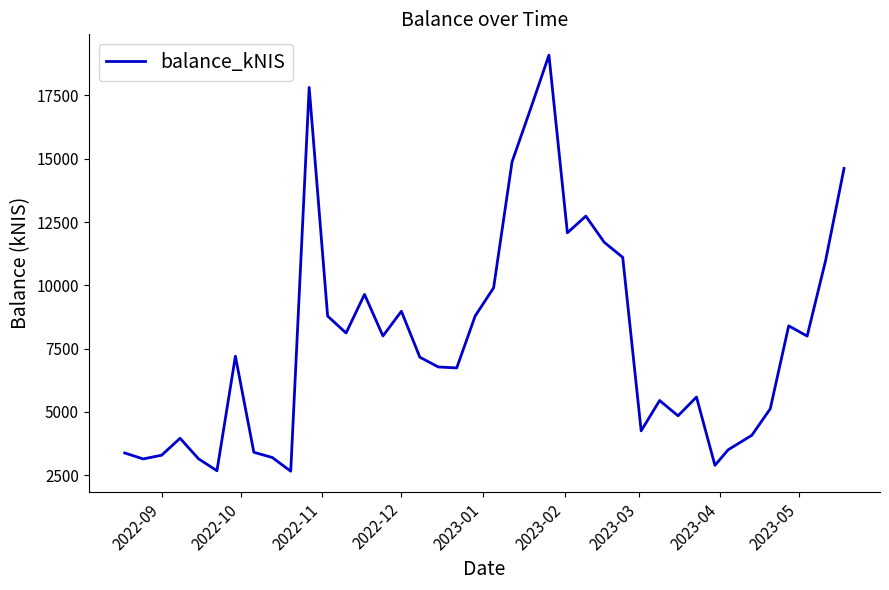

What is the minimum value shown in the chart?

2656.2